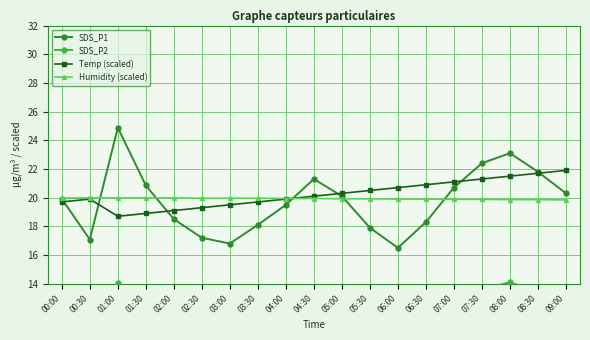

Is the value of SDS_P2 at 07:30 greater than the value of Temp (scaled) at 08:30?

No